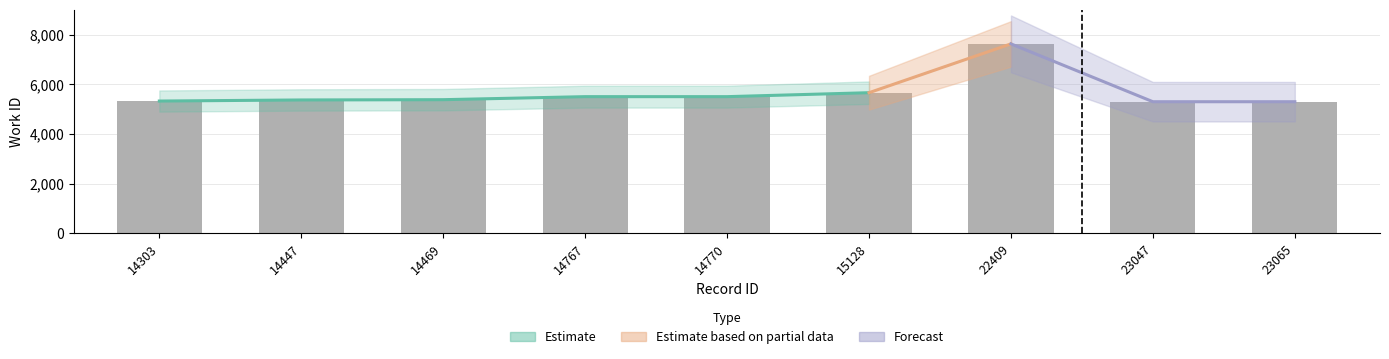

Count the number of categories in the chart.

9